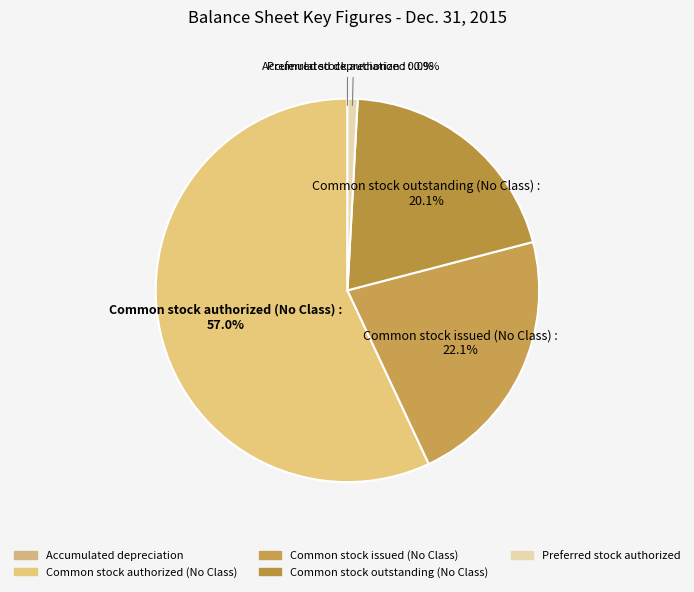

What is the ratio of the value at Common stock issued (No Class) to the value at Common stock outstanding (No Class)?

1.1